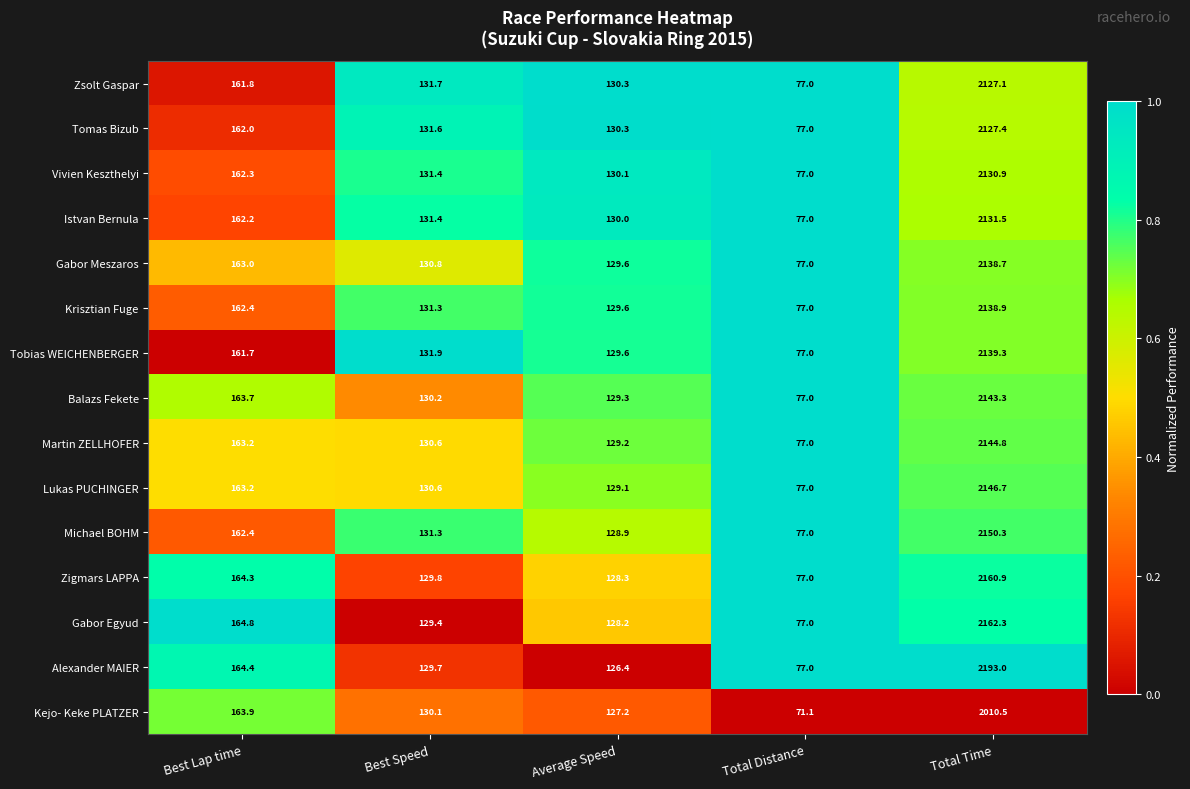

The value of Tomas Bizub at Total Time is 2127.4. True or false?

True